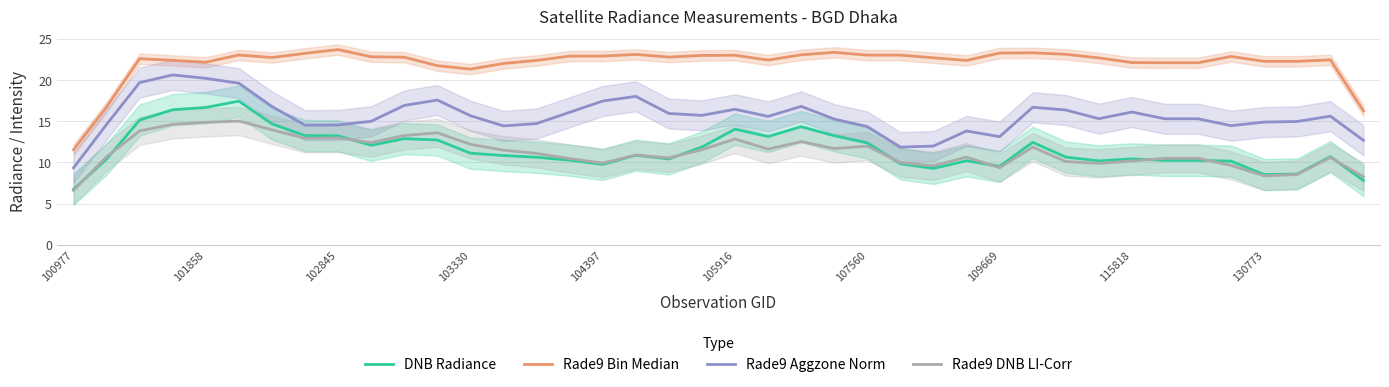

True or false: Rade9 Bin Median and Rade9 Aggzone Norm intersect in this chart.

False